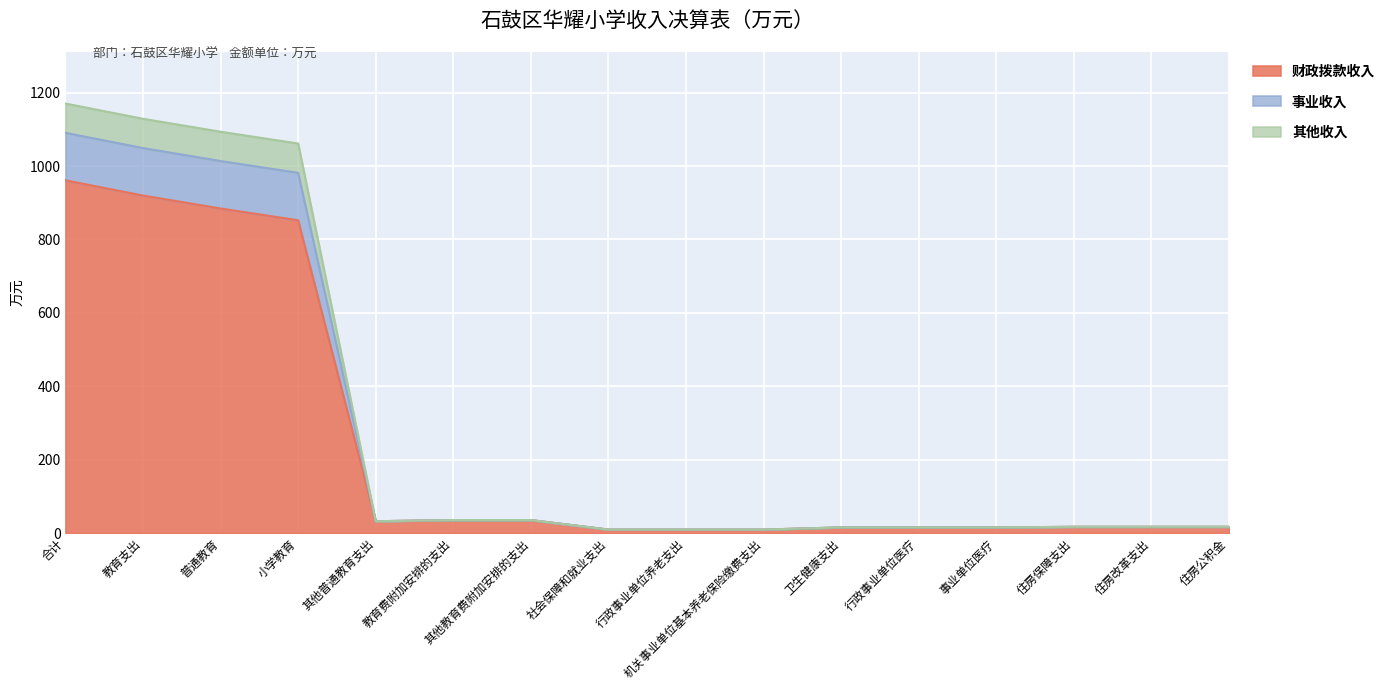

True or false: 财政拨款收入 has a value of 24.4 at 住房改革支出.

False